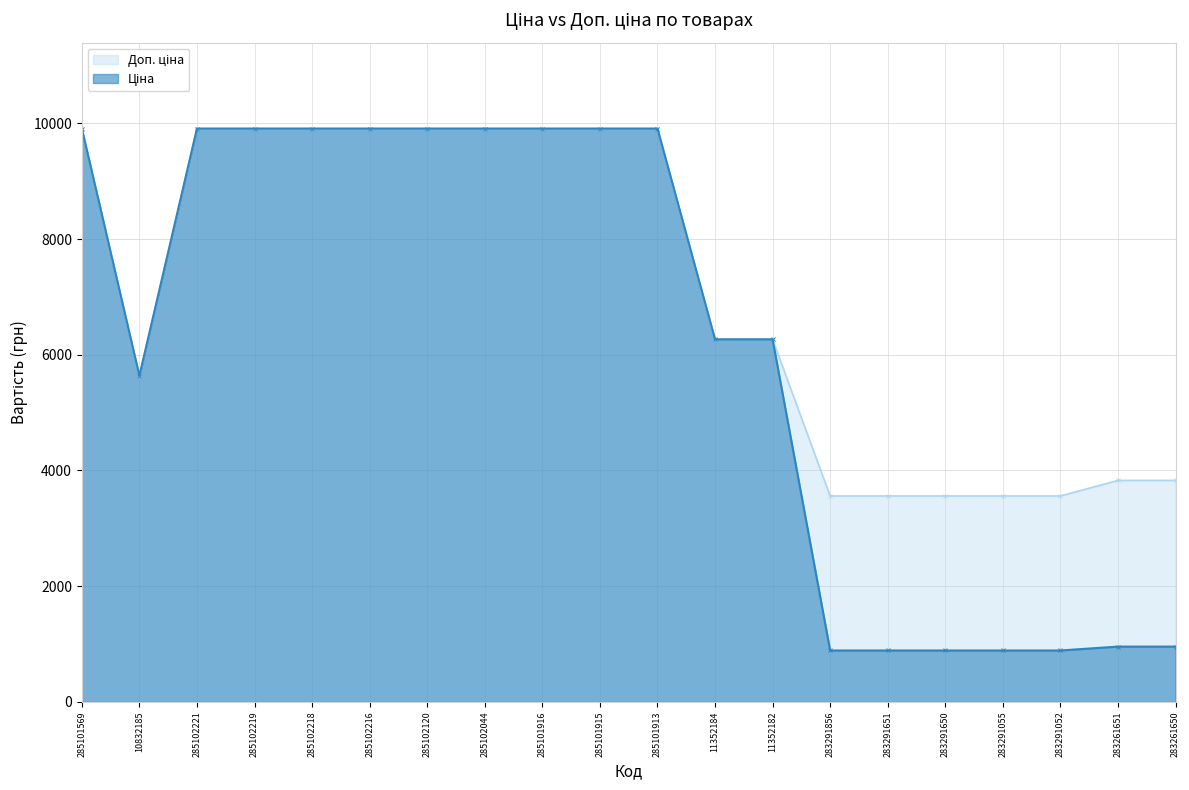

Which series has the largest range (max minus min)?

Ціна